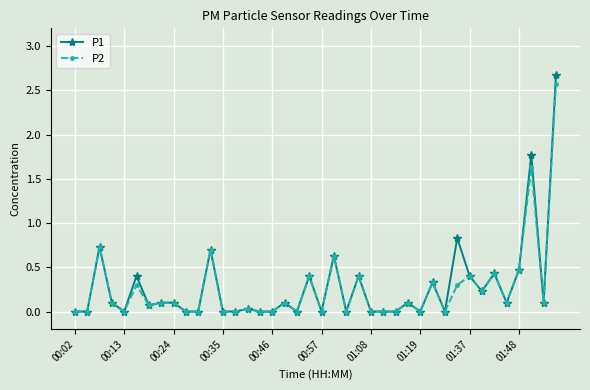

What is the greatest value displayed?

2.7